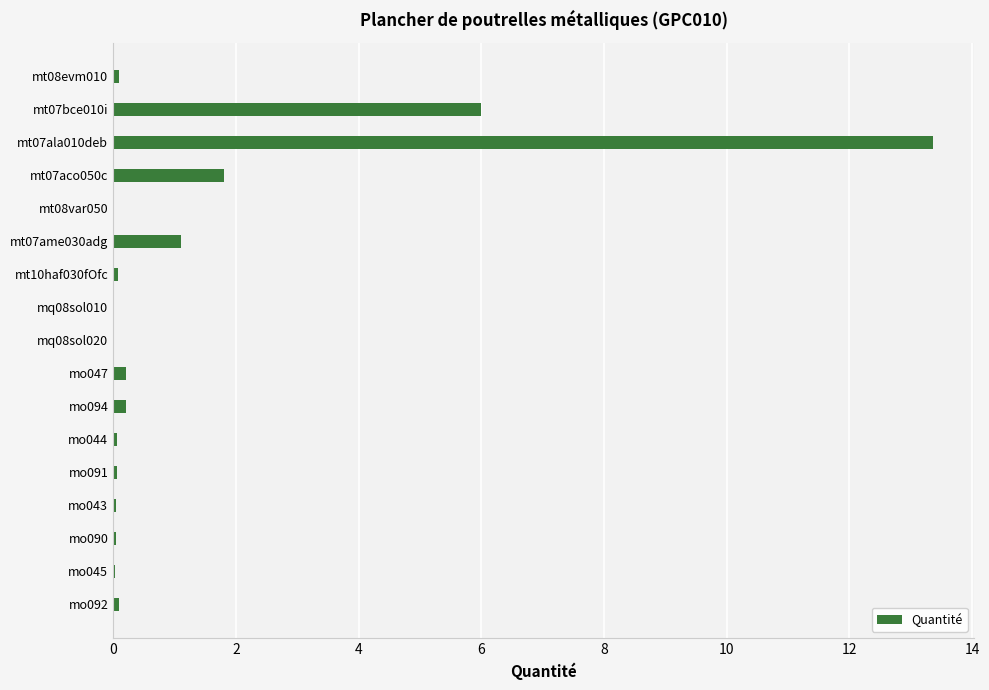

What is the sum of all values?

23.3